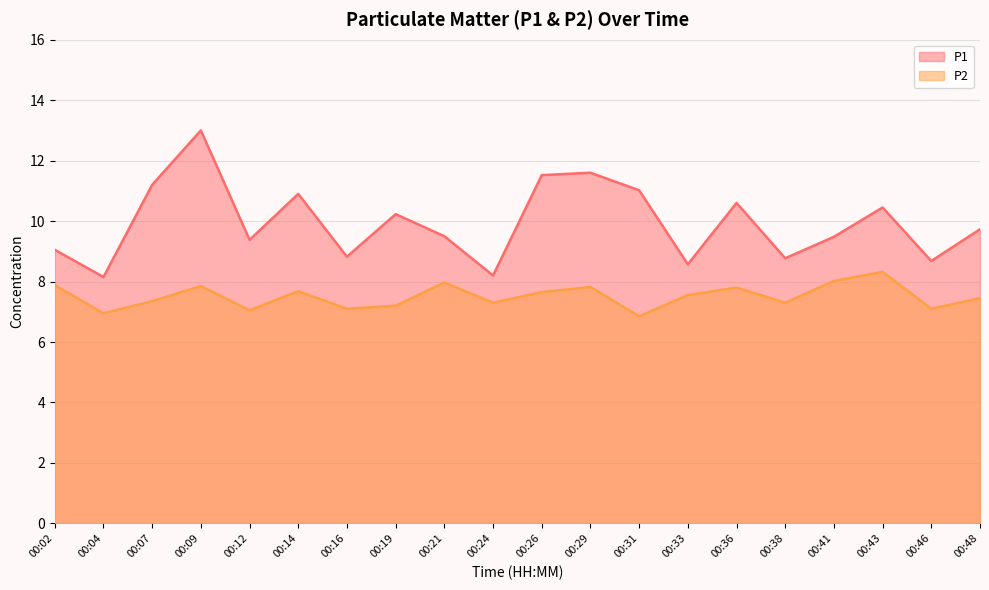

Where is the first local maximum for P1?

00:09